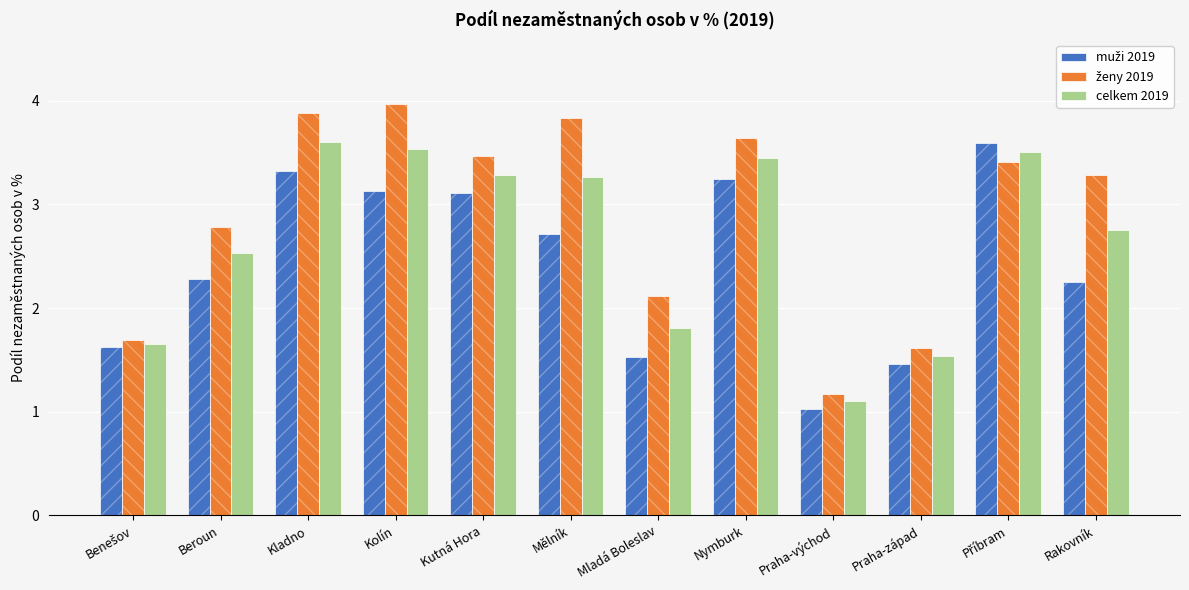

Reading left to right, transcribe all the data shown in this chart.

muži 2019: 1.6	2.3	3.3	3.1	3.1	2.7	1.5	3.2	1.0	1.5	3.6	2.2
ženy 2019: 1.7	2.8	3.9	4.0	3.5	3.8	2.1	3.6	1.2	1.6	3.4	3.3
celkem 2019: 1.7	2.5	3.6	3.5	3.3	3.3	1.8	3.4	1.1	1.5	3.5	2.8